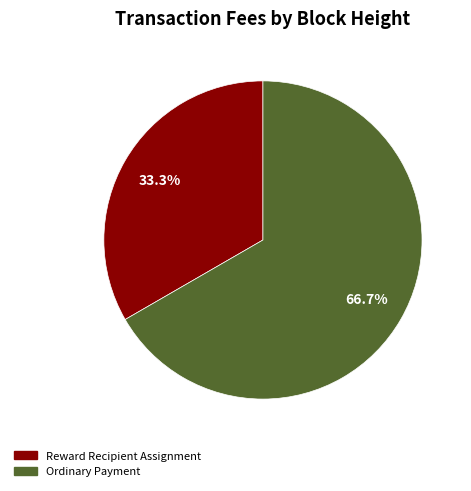

Is there any slice that represents more than half of the pie?

Yes